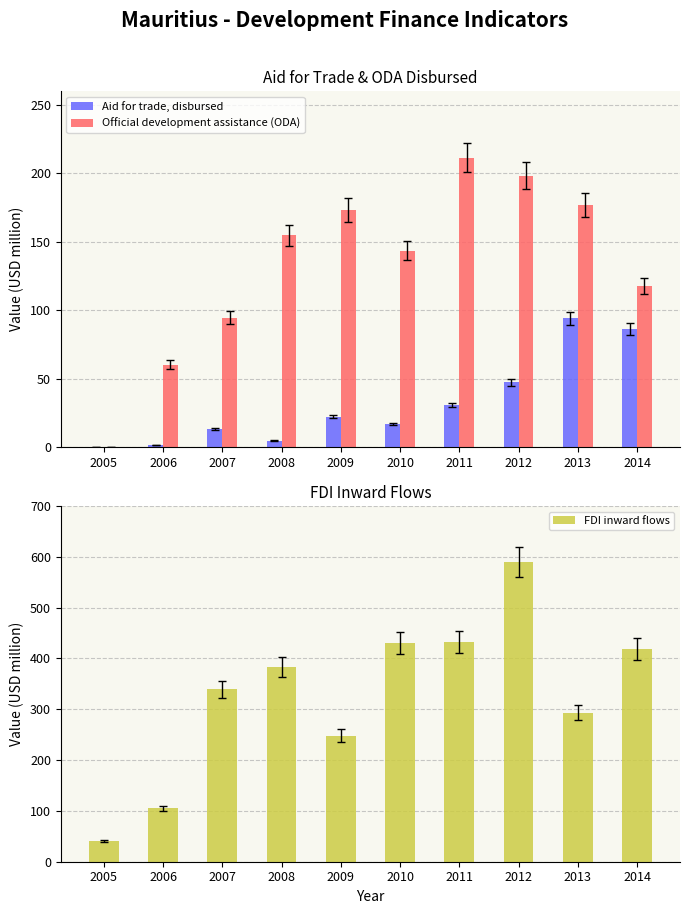

The Aid for trade, disbursed series shows 86.1 at 2014. True or false?

True